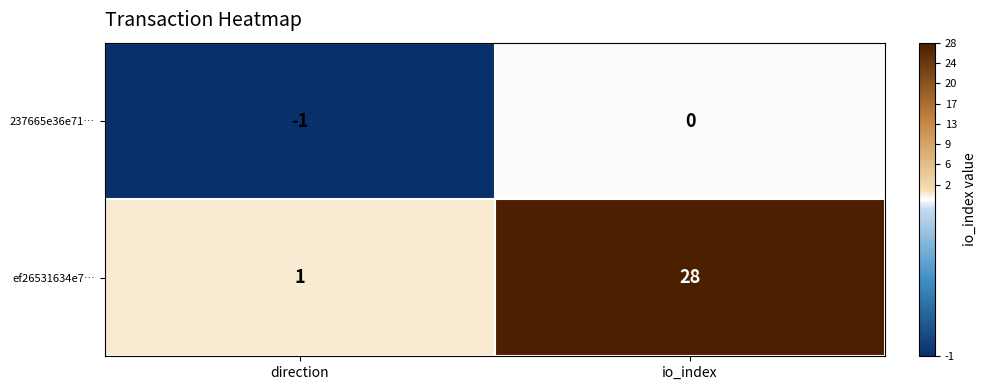

What is the total value across all series at io_index?

28